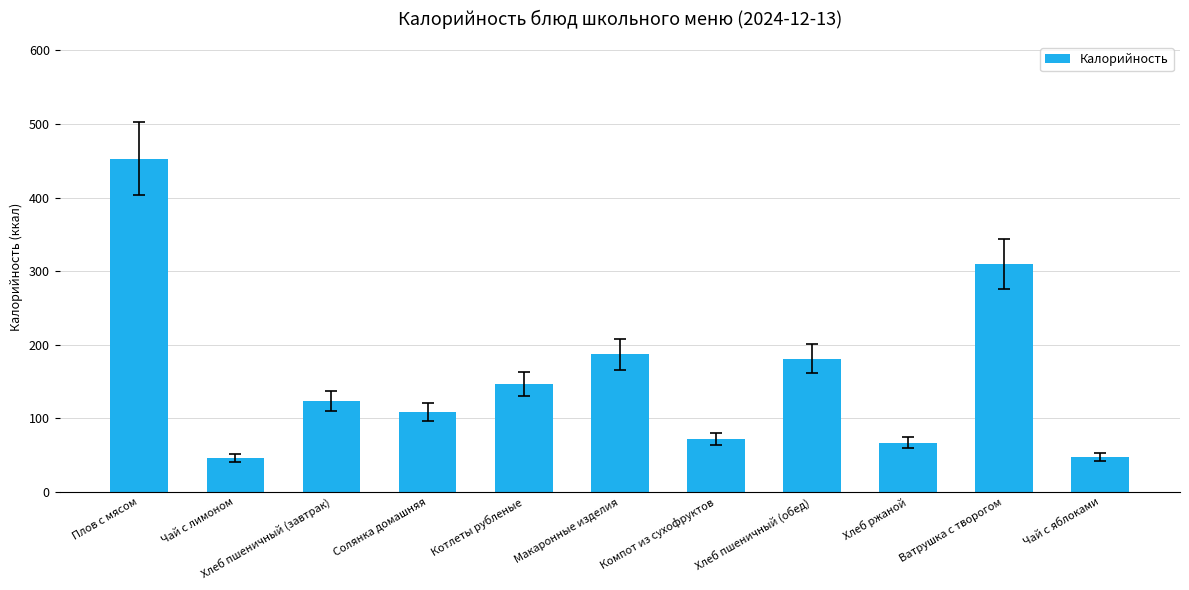

Between Хлеб ржаной and Солянка домашняя, which is larger?

Солянка домашняя